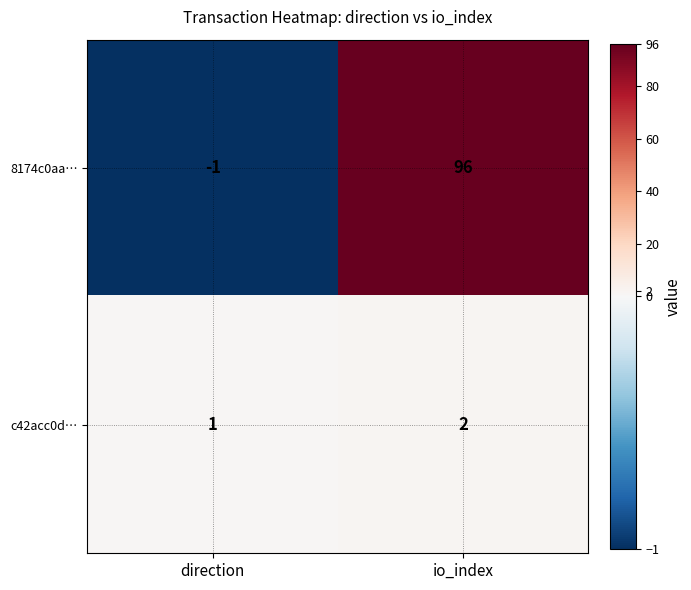

Rank the series by their maximum value, from highest to lowest.

8174c0aa…, c42acc0d…